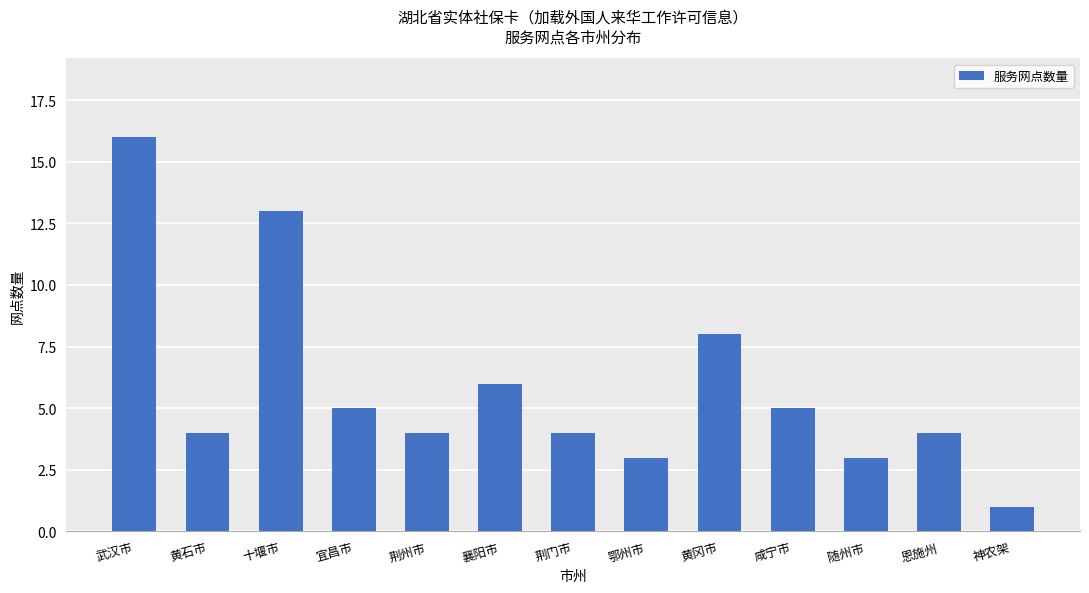

Between 襄阳市 and 黄冈市, which is larger?

黄冈市